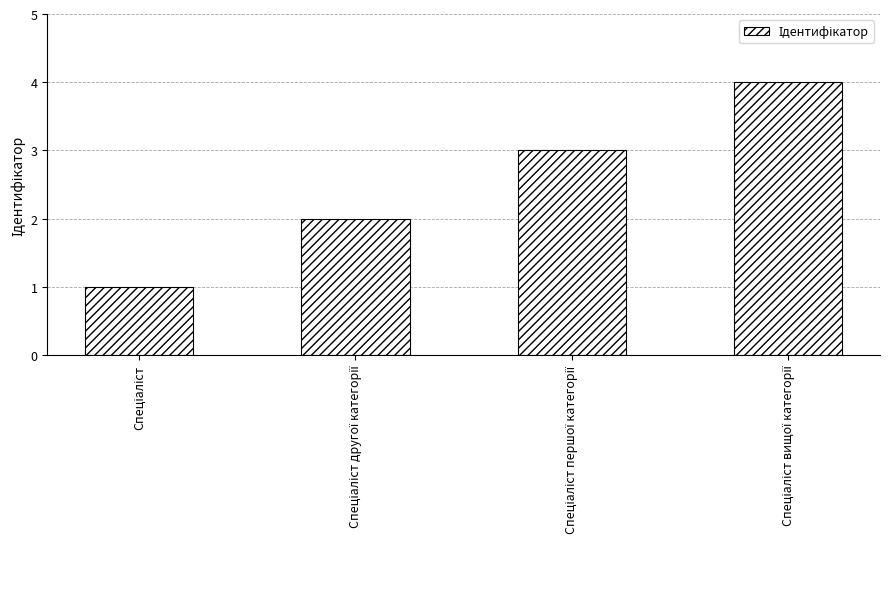

Reading left to right, list all the values displayed in this chart.

1	2	3	4